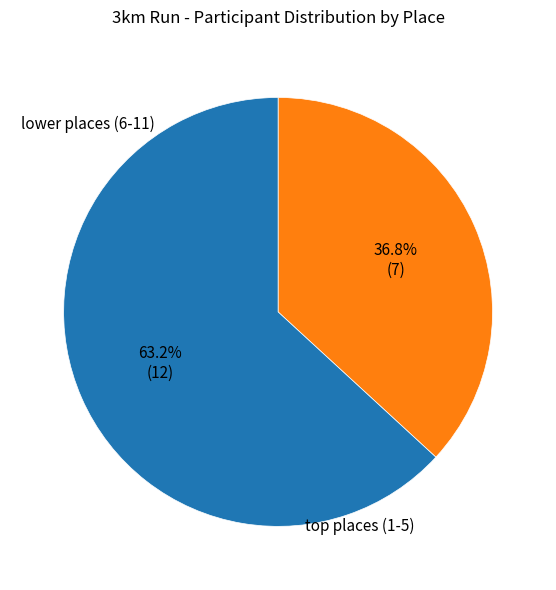

How many slices are in this pie chart?

2